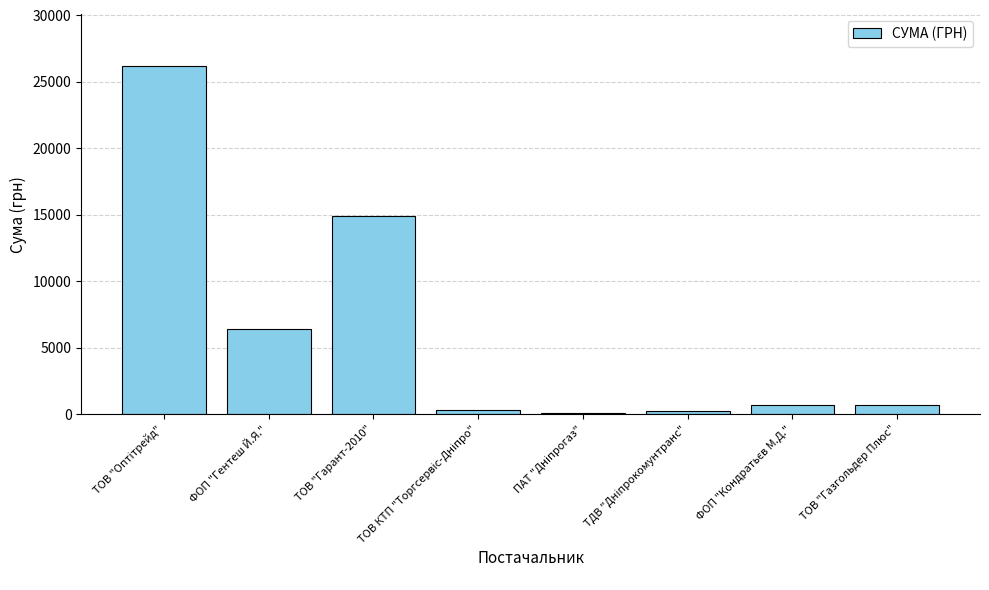

The value at ТОВ "Гарант-2010" is 25285.0. True or false?

False